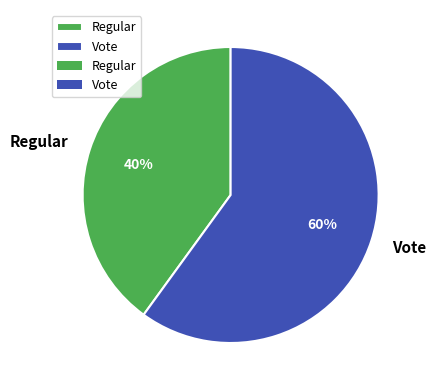

Which has a higher value, Vote or Regular?

Vote